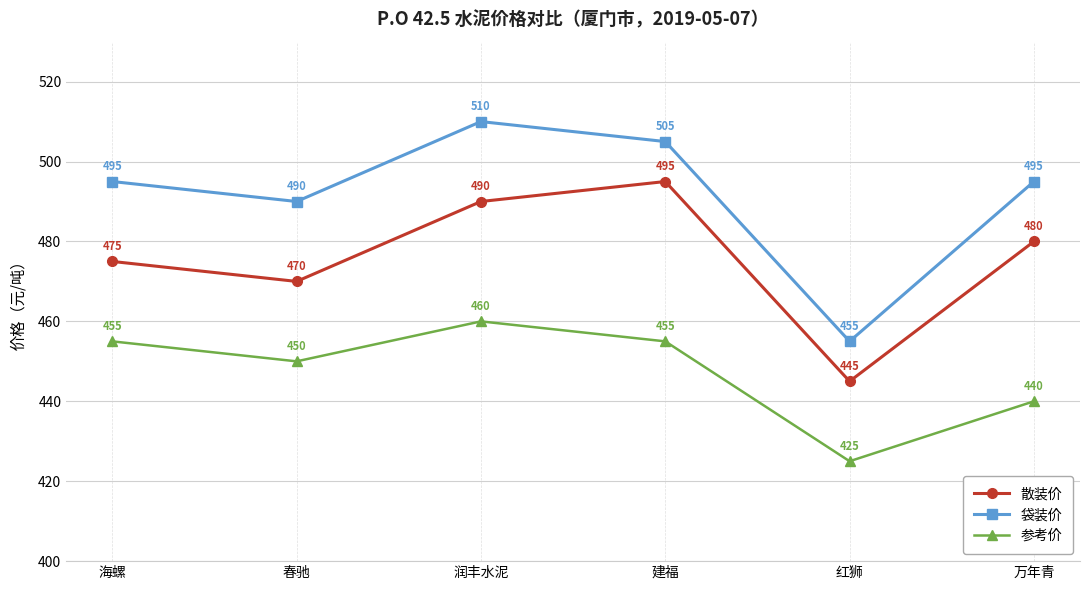

Reading left to right, transcribe all the data shown in this chart.

散装价: 海螺=475	春驰=470	润丰水泥=490	建福=495	红狮=445	万年青=480
袋装价: 海螺=495	春驰=490	润丰水泥=510	建福=505	红狮=455	万年青=495
参考价: 海螺=455	春驰=450	润丰水泥=460	建福=455	红狮=425	万年青=440